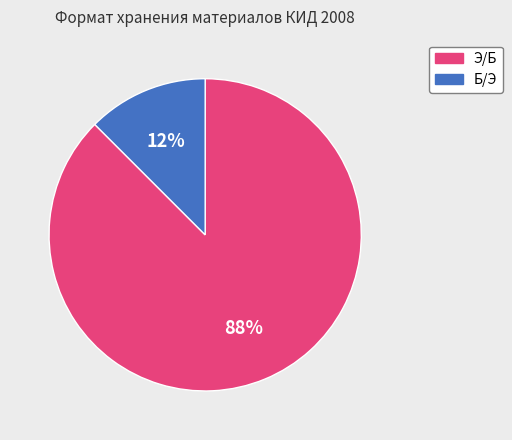

Is there any slice that represents more than half of the pie?

Yes